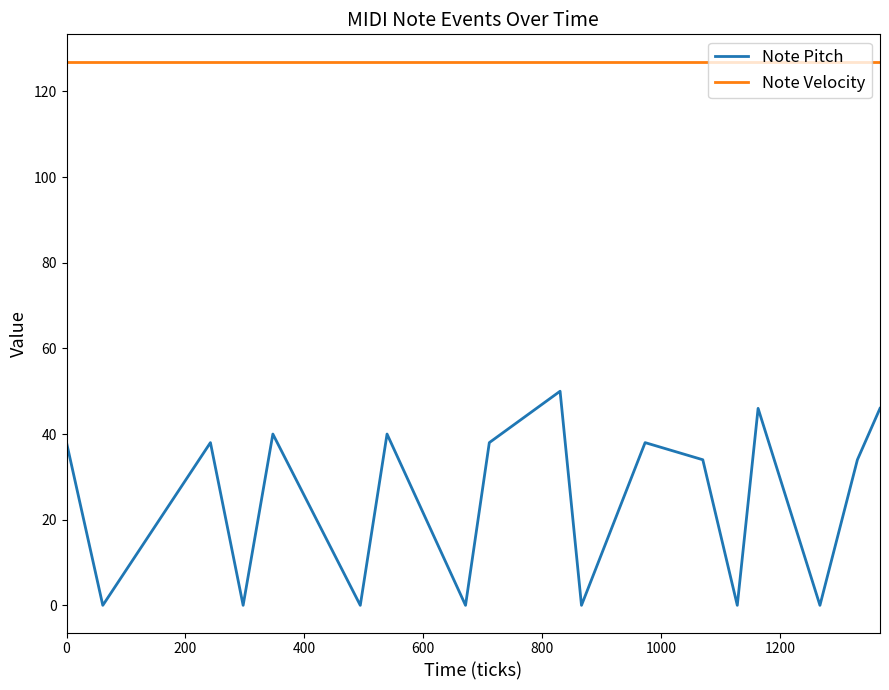

Rank the series by their maximum value, from highest to lowest.

Note Velocity, Note Pitch